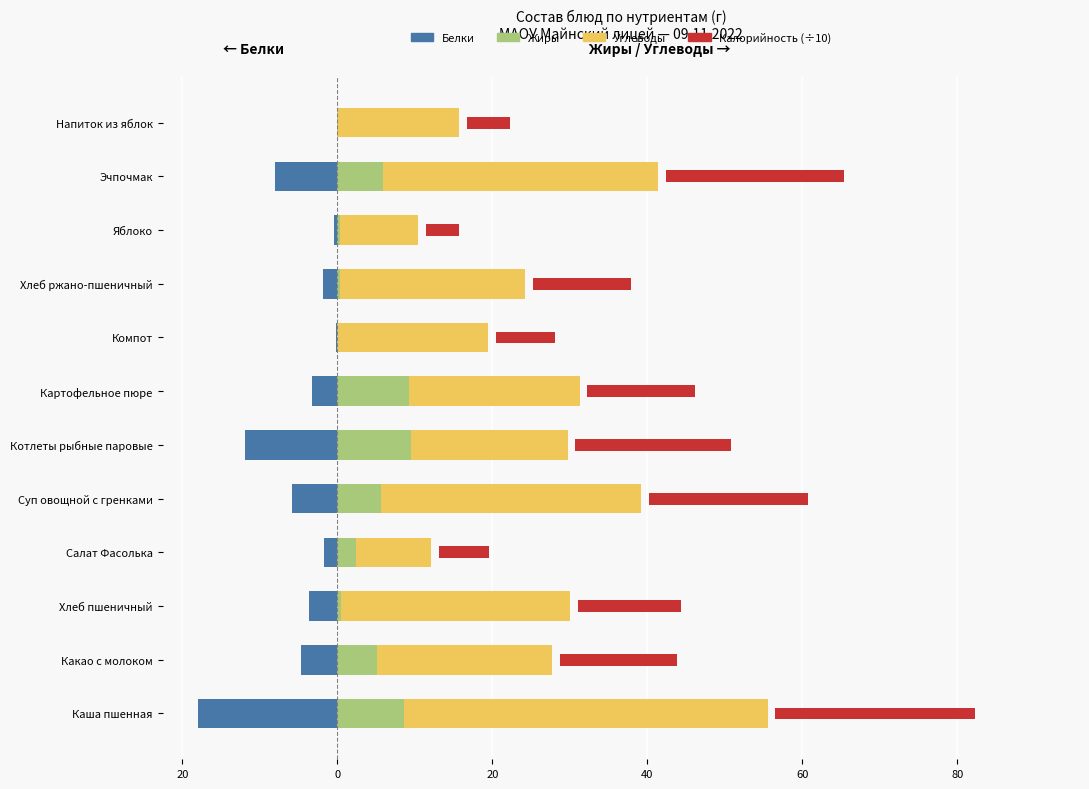

List the series in order of their overall mean, lowest first.

Белки, Жиры, Калорийность (÷10), Углеводы